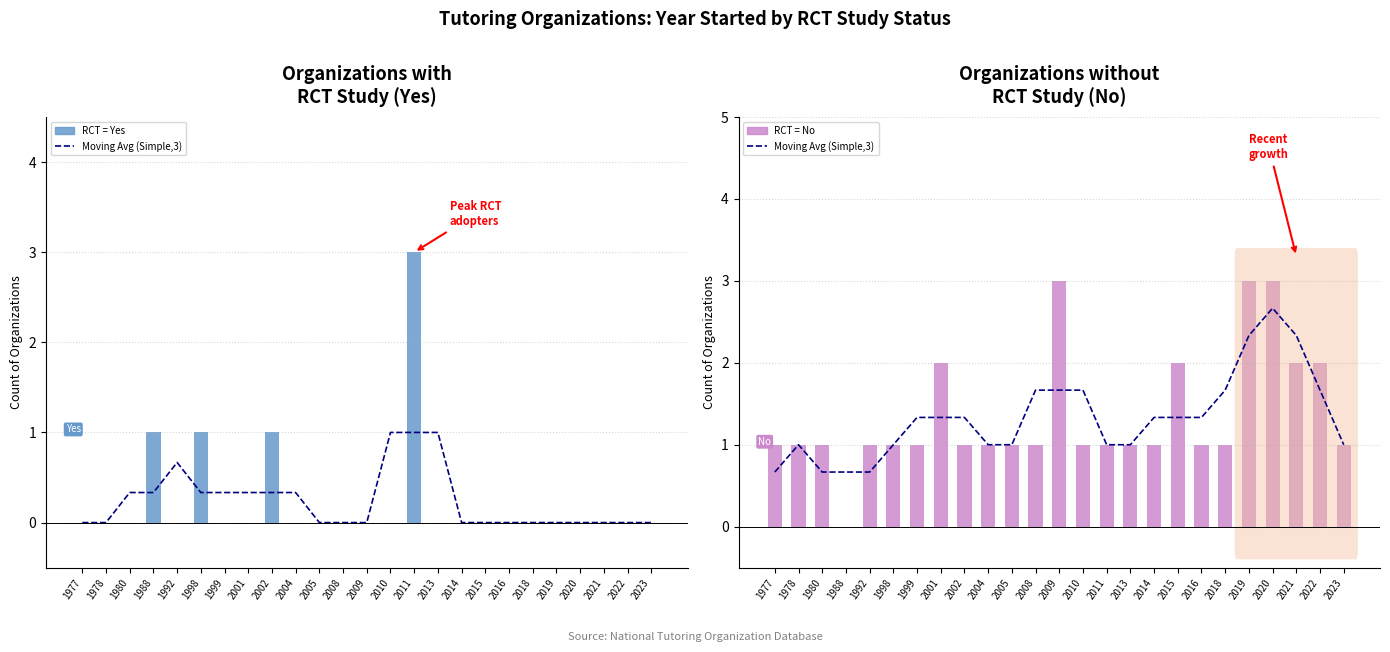

At which label does RCT = Yes reach its minimum?

1977